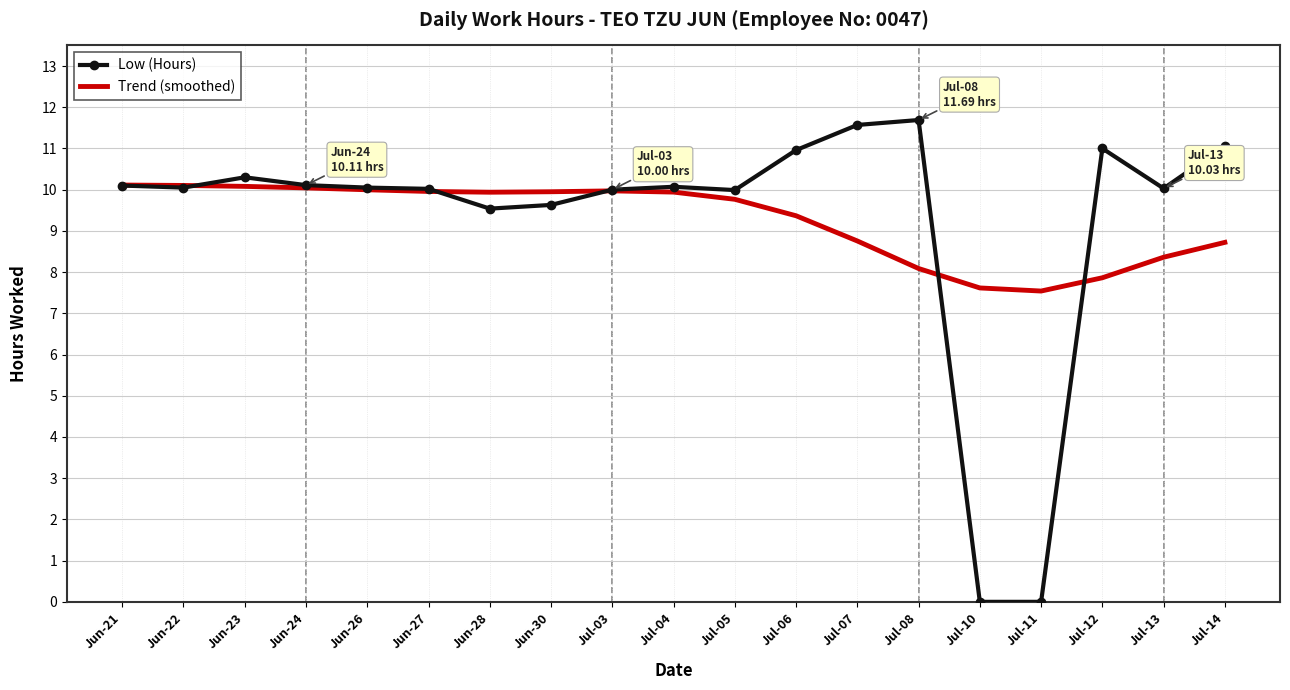

What is the total value across all series at Jul-03?

20.0